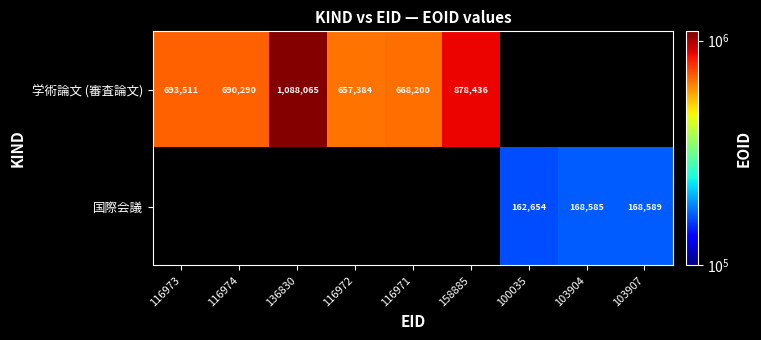

The value of 国際会議 at 103907 is 232590.3. True or false?

False